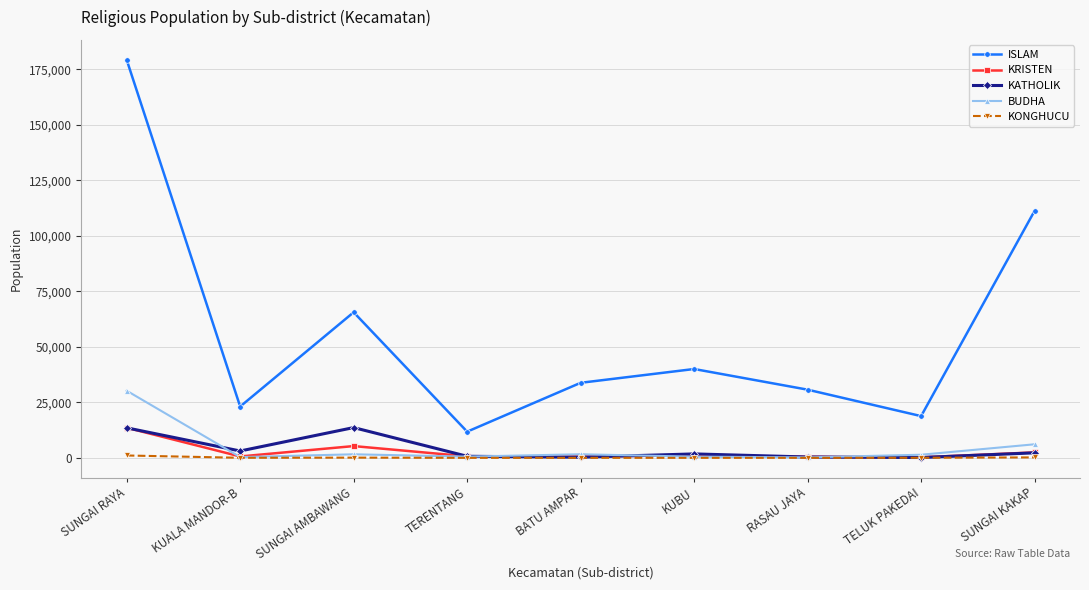

At how many categories does at least one series exceed 28075?

6